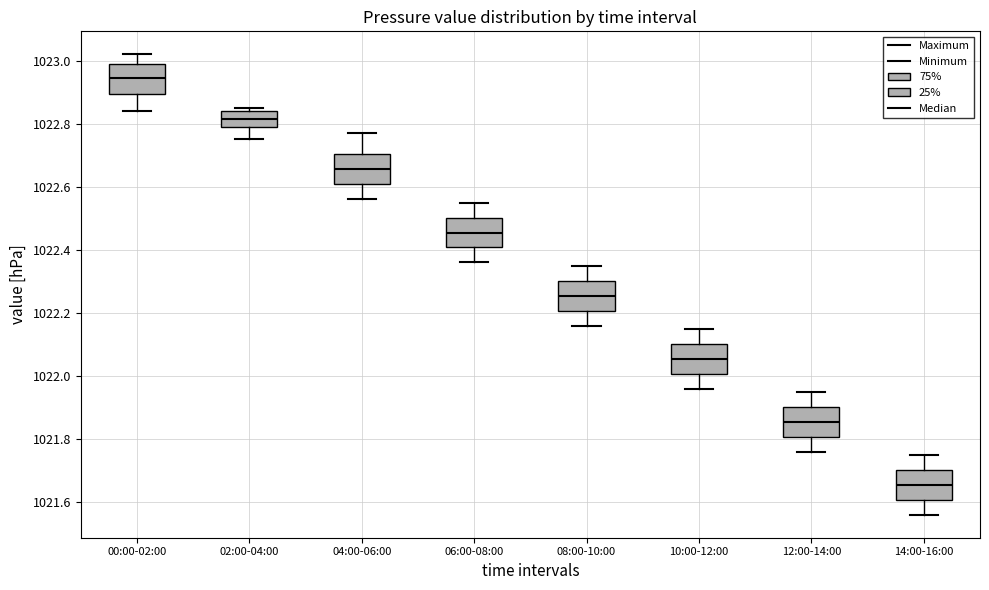

Reading left to right, transcribe this box plot: for each box, give where its median line is, the range the box spans, and where its two whiskers end, as read against the y-axis. The values are not printed on the chart, so give them approximately, as read against the axis.

00:00-02:00: median 1022.94, box 1022.90 to 1023.00, whiskers 1022.84 to 1023.02
02:00-04:00: median 1022.82, box 1022.80 to 1022.84, whiskers 1022.76 to 1022.86
04:00-06:00: median 1022.66, box 1022.60 to 1022.70, whiskers 1022.56 to 1022.78
06:00-08:00: median 1022.46, box 1022.40 to 1022.50, whiskers 1022.36 to 1022.56
08:00-10:00: median 1022.26, box 1022.20 to 1022.30, whiskers 1022.16 to 1022.36
10:00-12:00: median 1022.06, box 1022.00 to 1022.10, whiskers 1021.96 to 1022.16
12:00-14:00: median 1021.86, box 1021.80 to 1021.90, whiskers 1021.76 to 1021.96
14:00-16:00: median 1021.66, box 1021.60 to 1021.70, whiskers 1021.56 to 1021.76